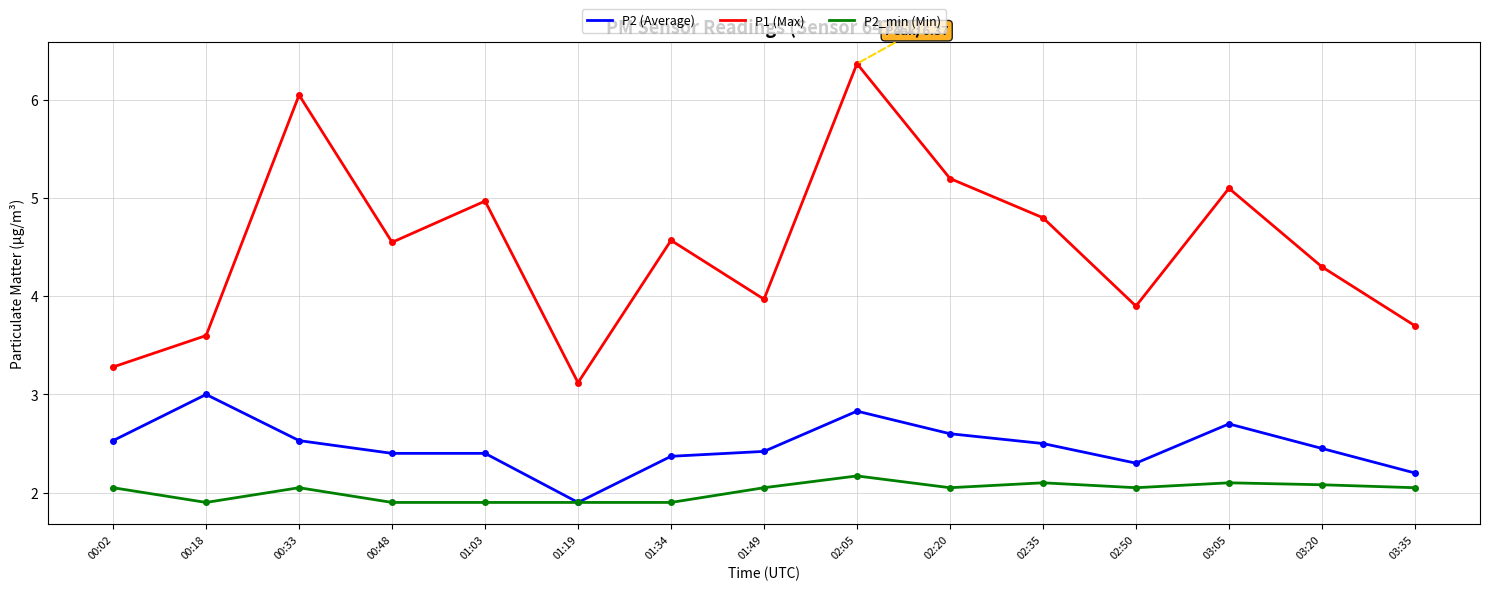

What position from the left is 00:48?

4